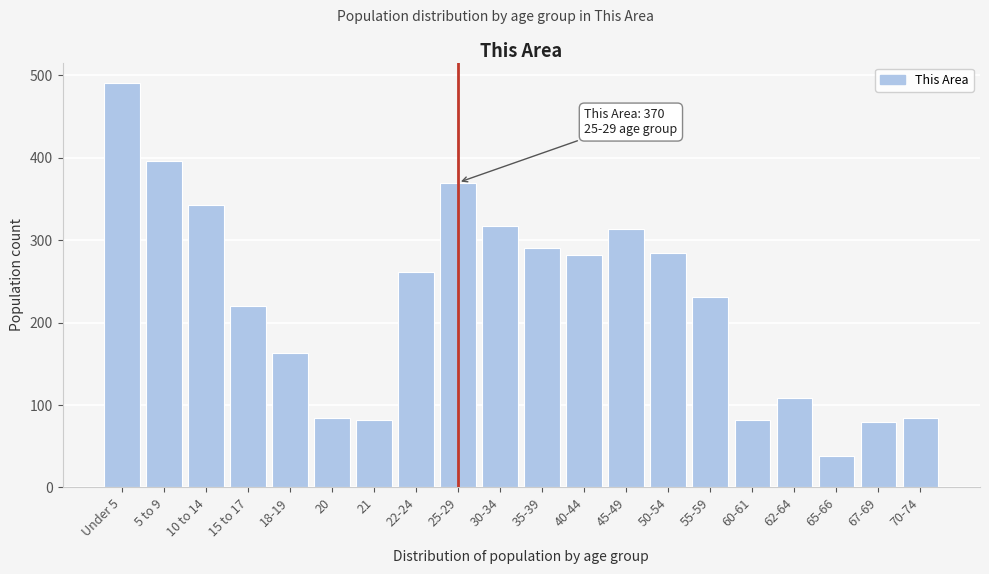

What is the value of the 4th bar from the left?

220